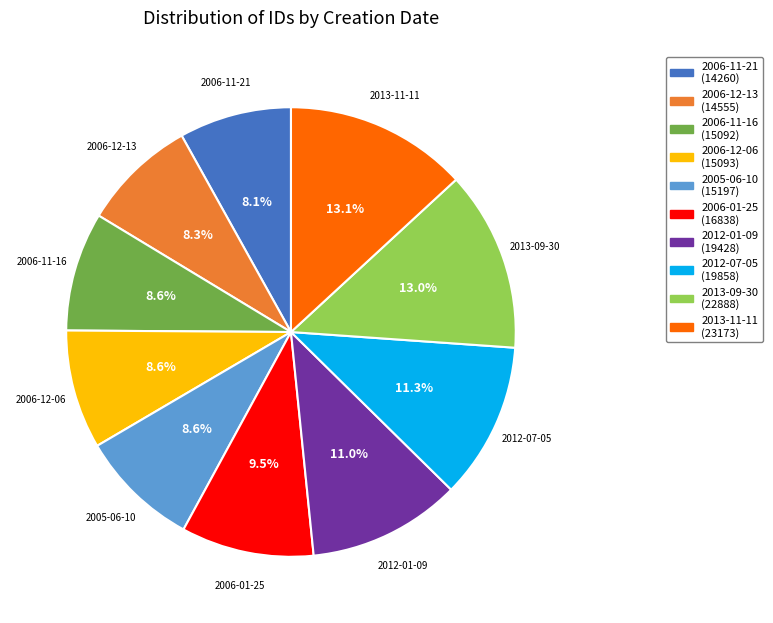

What portion of the pie excludes 2012-07-05 (19858)?

88.7%